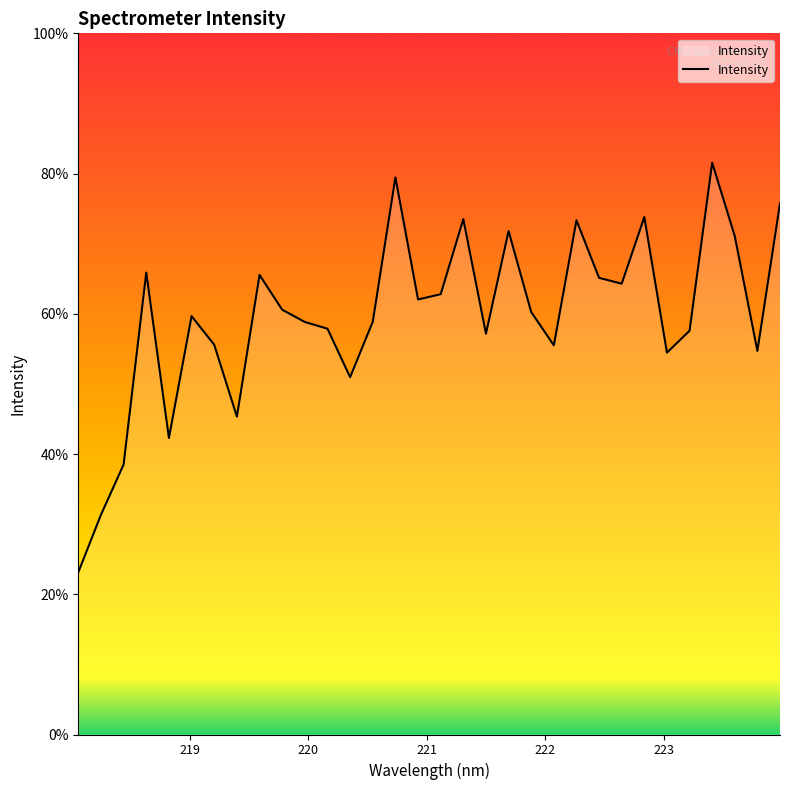

Does the chart display data point markers on the line(s)?

No